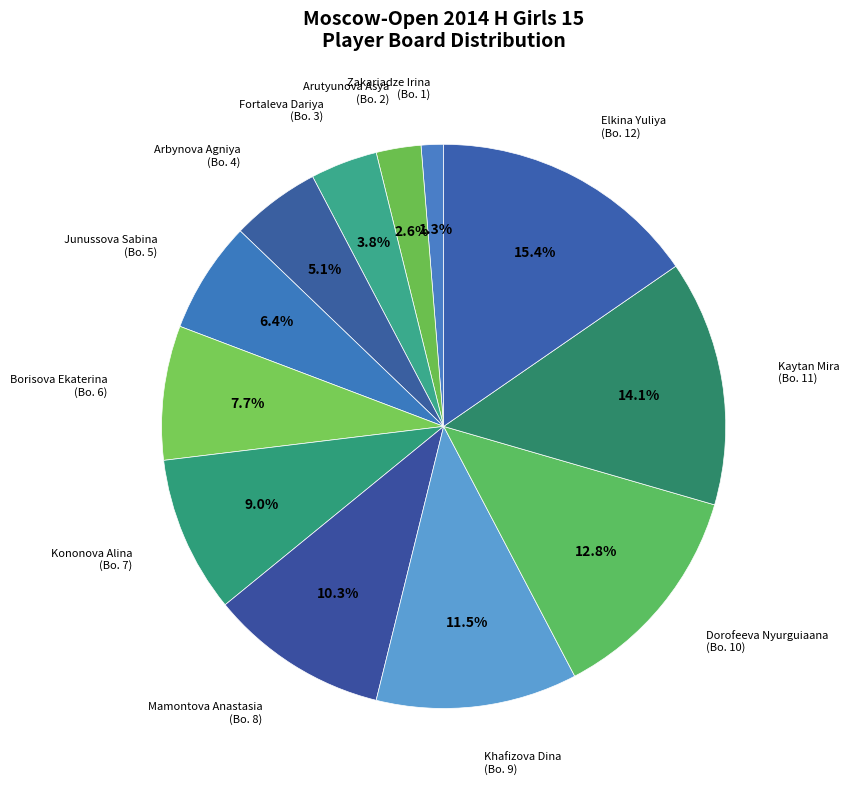

How many segments does this pie chart have?

12